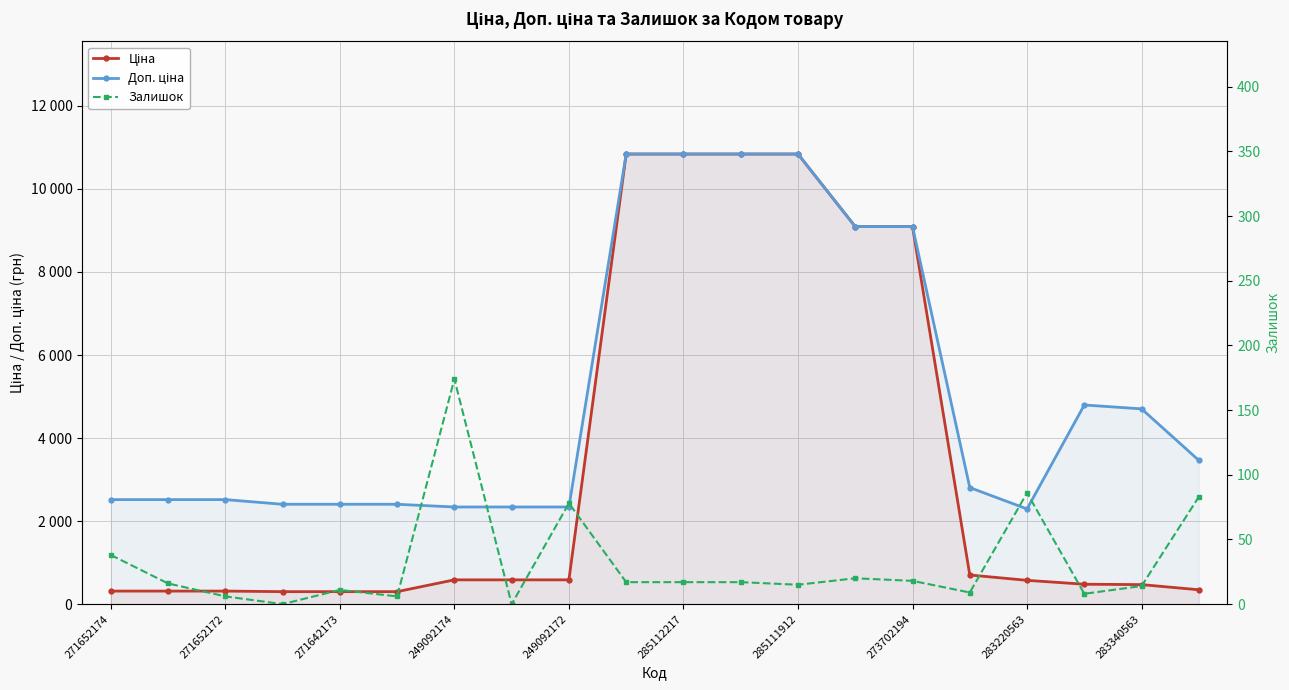

What is the sum of all Ціна values?

67716.5